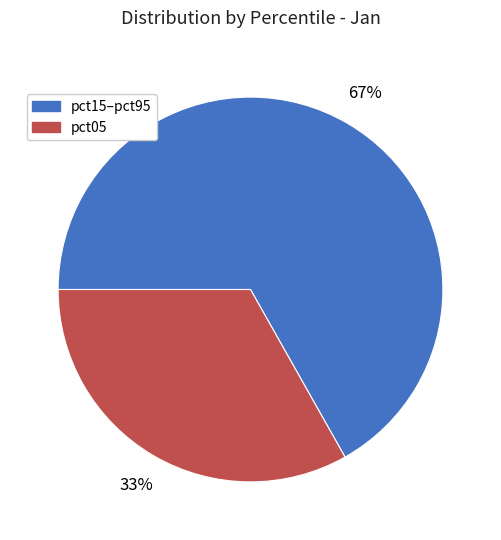

Is there any slice that represents more than half of the pie?

Yes